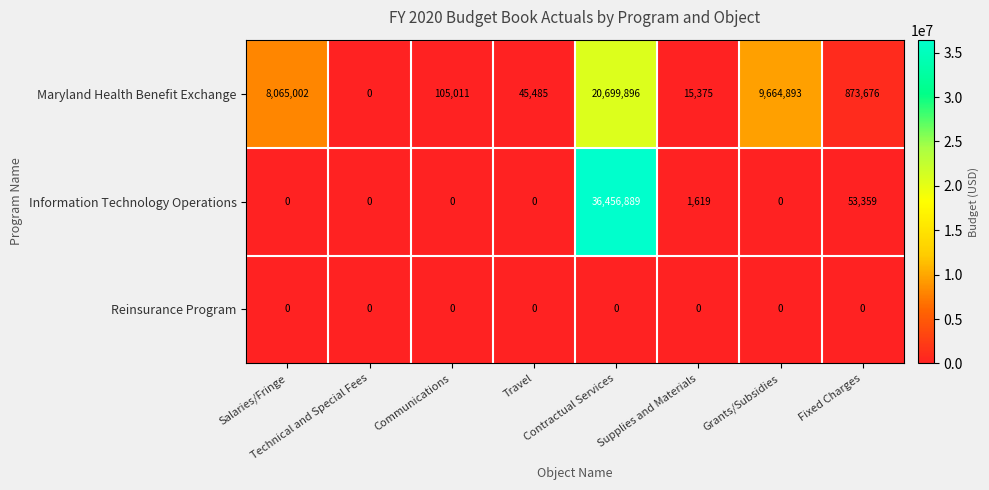

At how many categories does at least one series exceed 2492303?

3